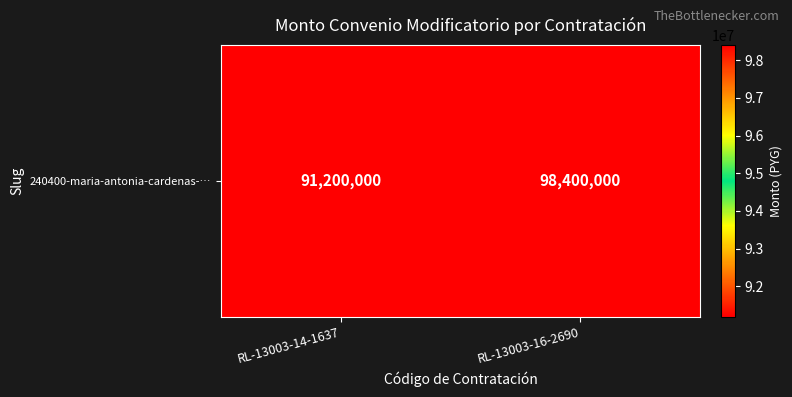

What is the average value?

94800000